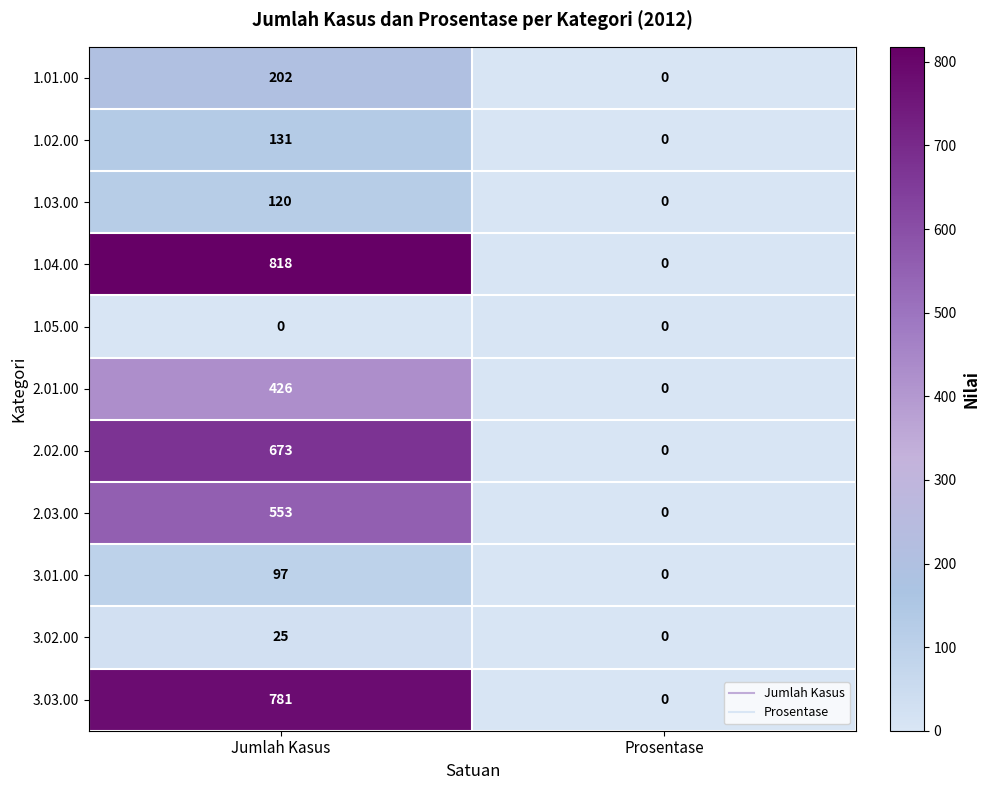

Rank the series at Jumlah Kasus from highest to lowest value.

1.04.00, 3.03.00, 2.02.00, 2.03.00, 2.01.00, 1.01.00, 1.02.00, 1.03.00, 3.01.00, 3.02.00, 1.05.00